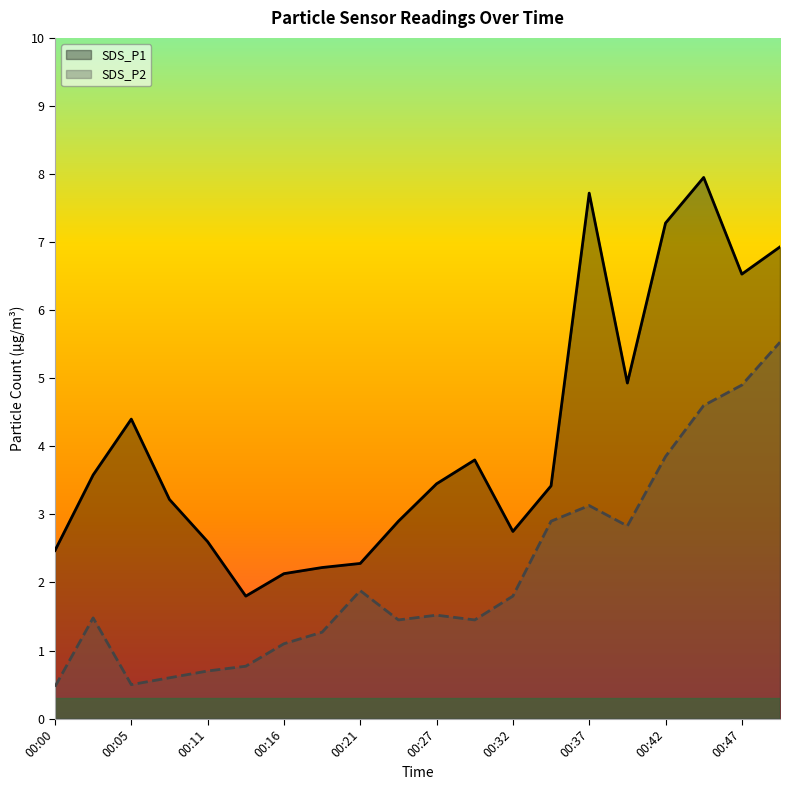

At which category is the sum across all series the highest?

00:45